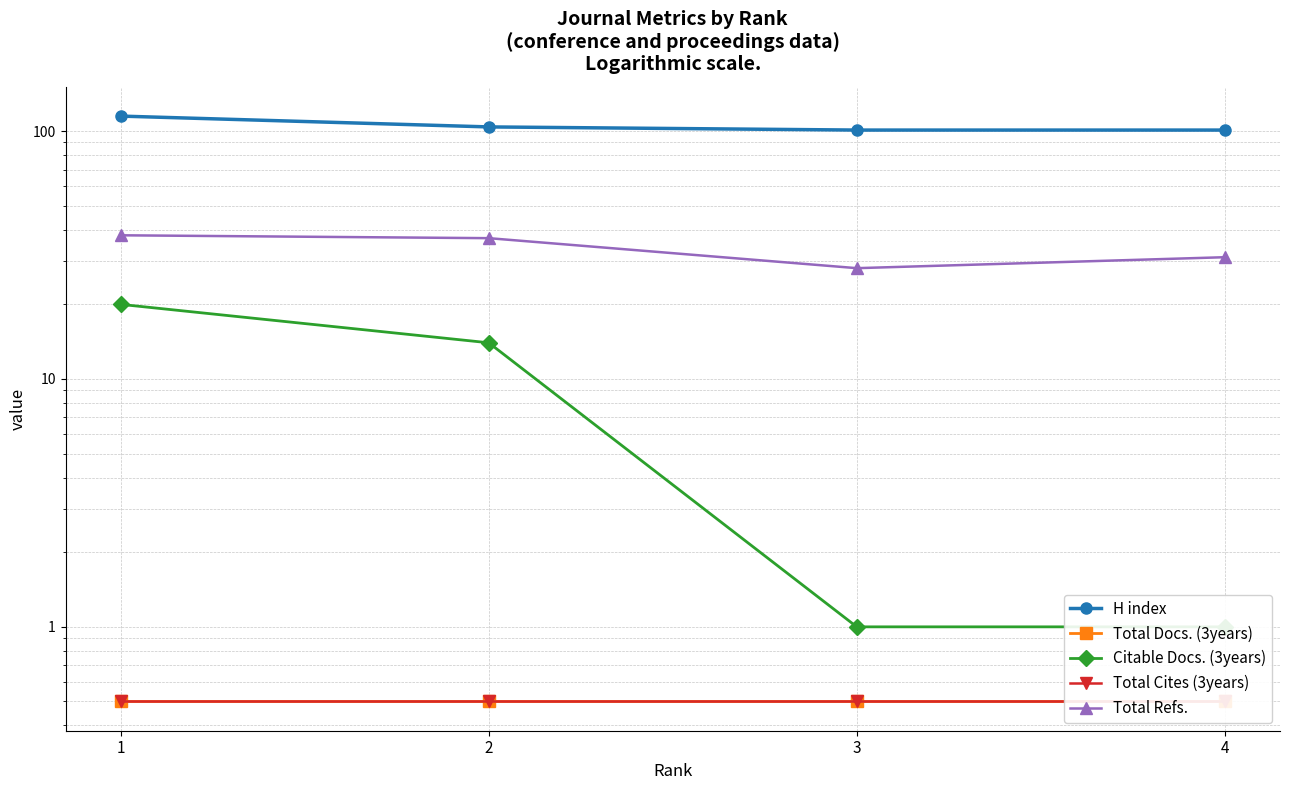

True or false: Total Docs. (3years) has more than 2 interior local peaks.

False